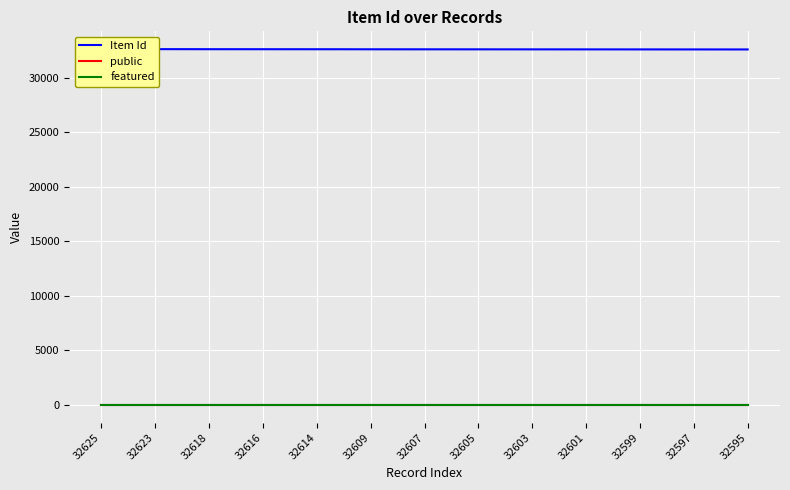

What are all the series names shown in the legend?

Item Id, public, featured